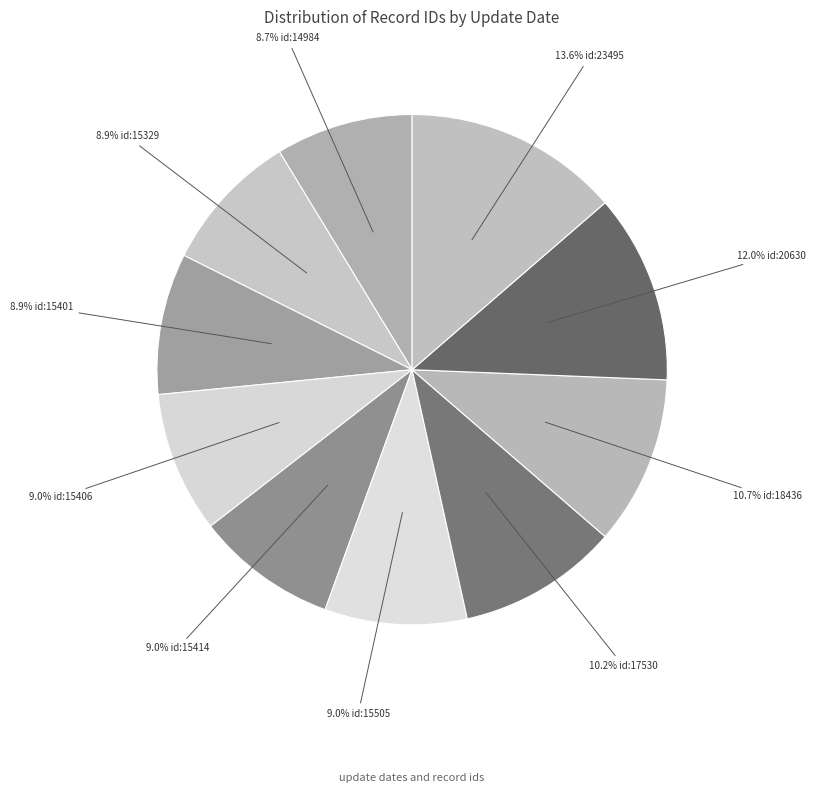

Count the number of slices in the pie.

10